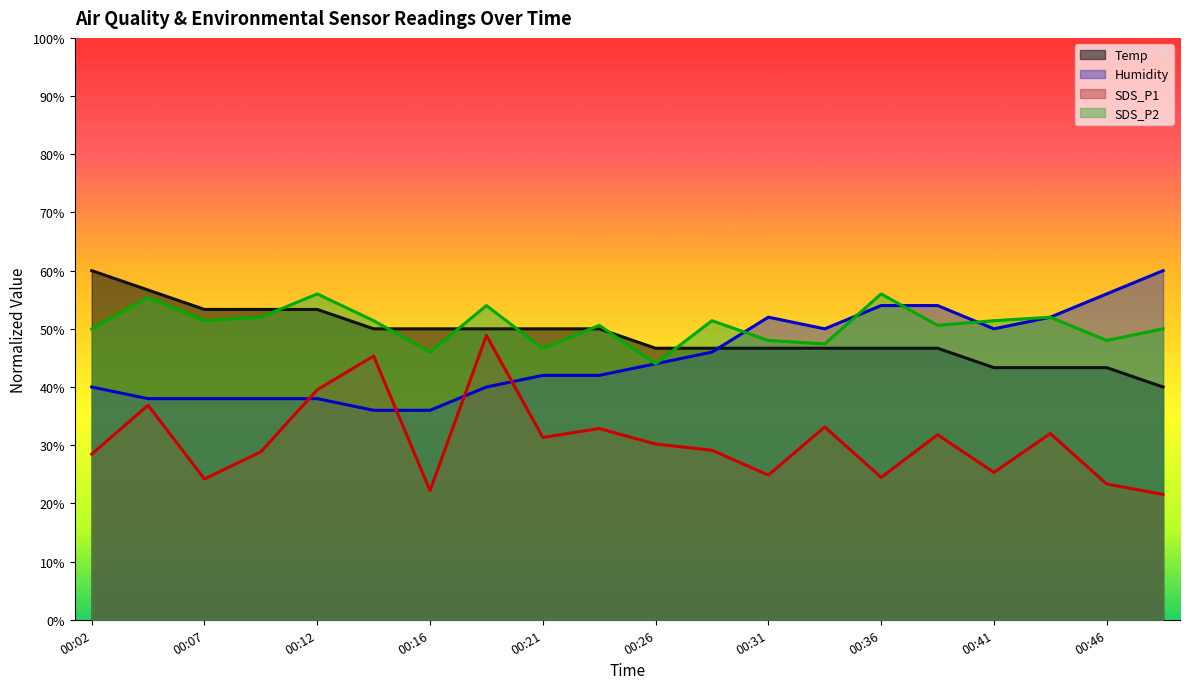

What is the spread (max minus min) of values at 00:34?

16.9